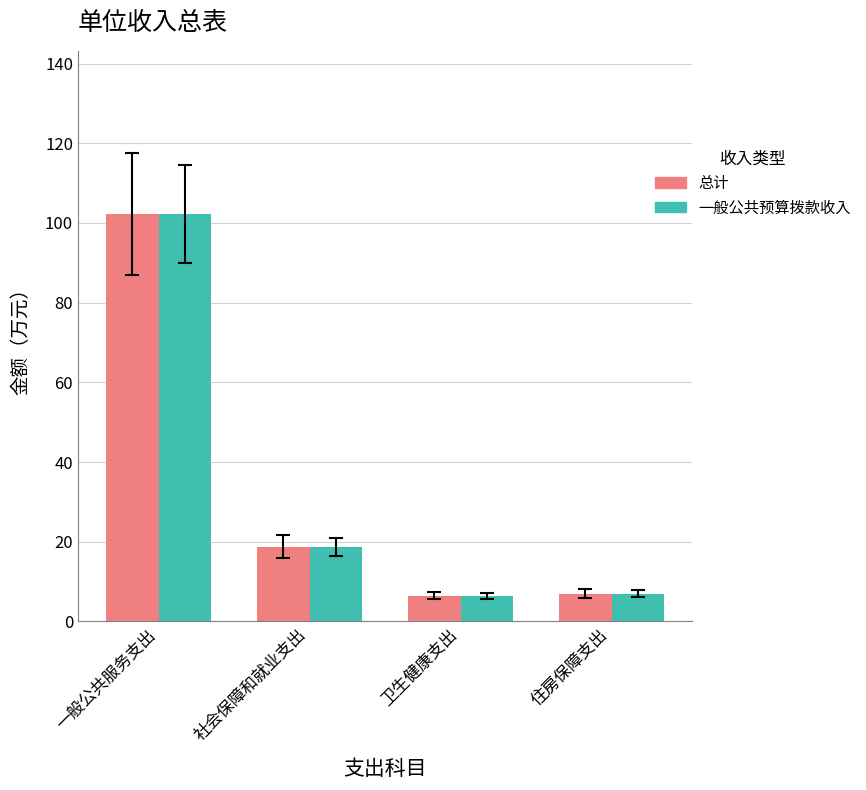

Does the chart contain any negative values?

No